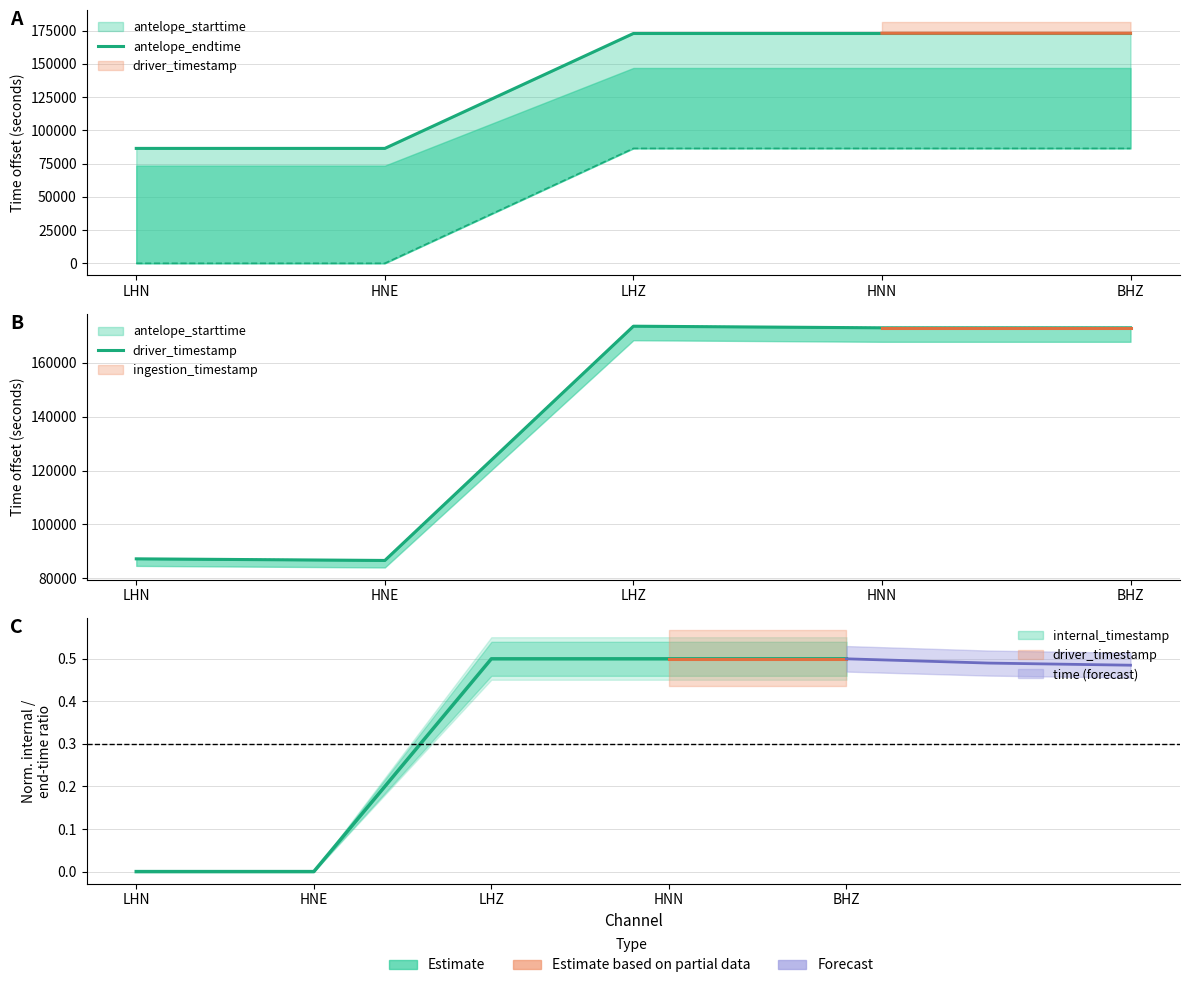

Between LHZ and BHZ, which series saw the biggest shift?

driver_timestamp